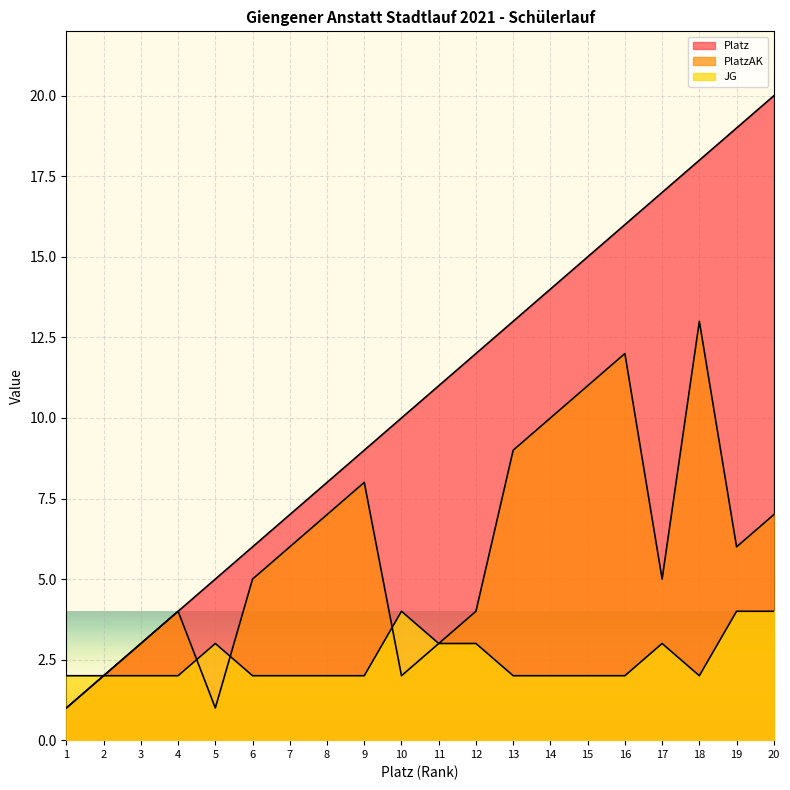

What is the maximum value shown in the chart?

20